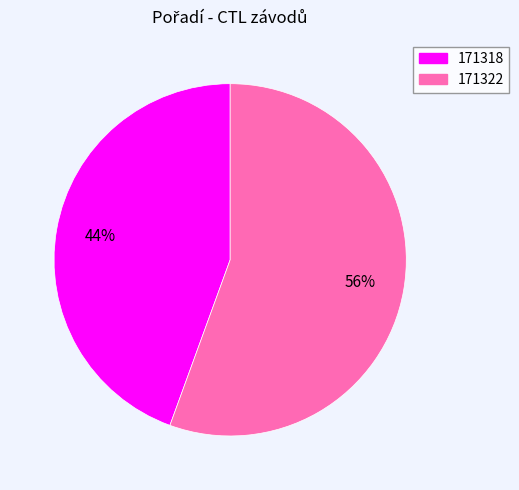

Rank the categories by value from highest to lowest.

171322, 171318